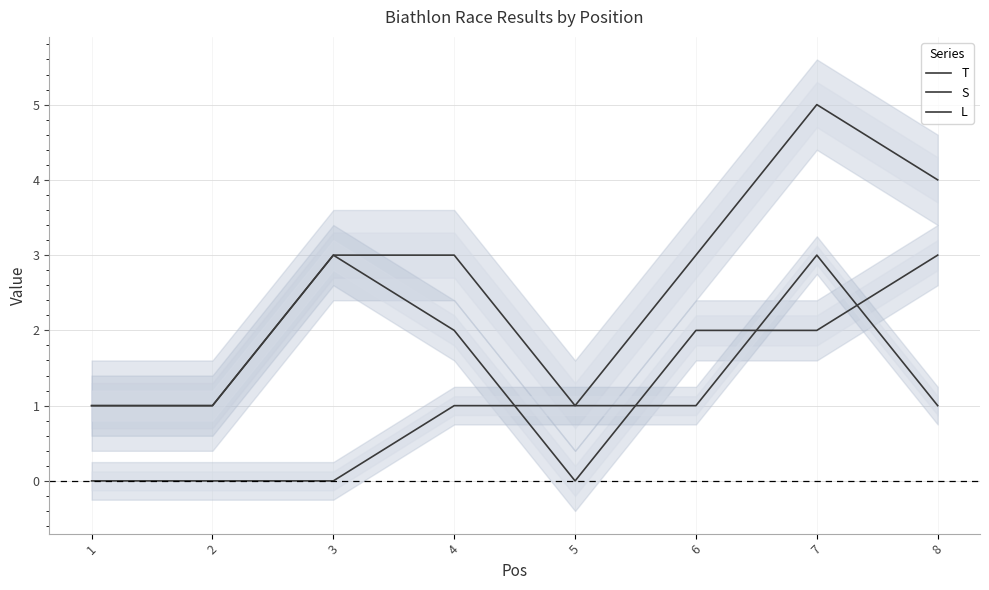

At how many categories does at least one series exceed 1?

5